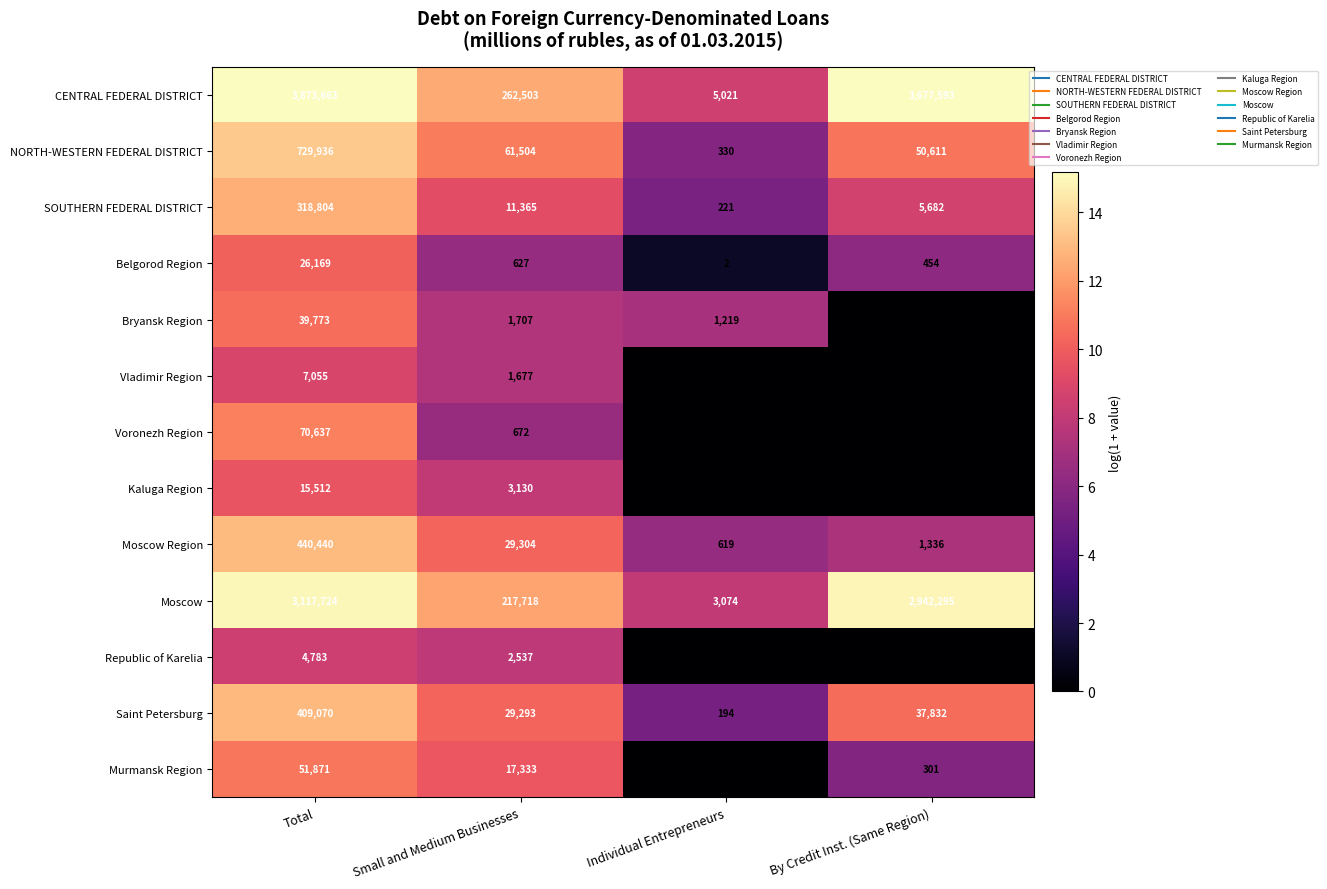

How many data points does each series have?

4